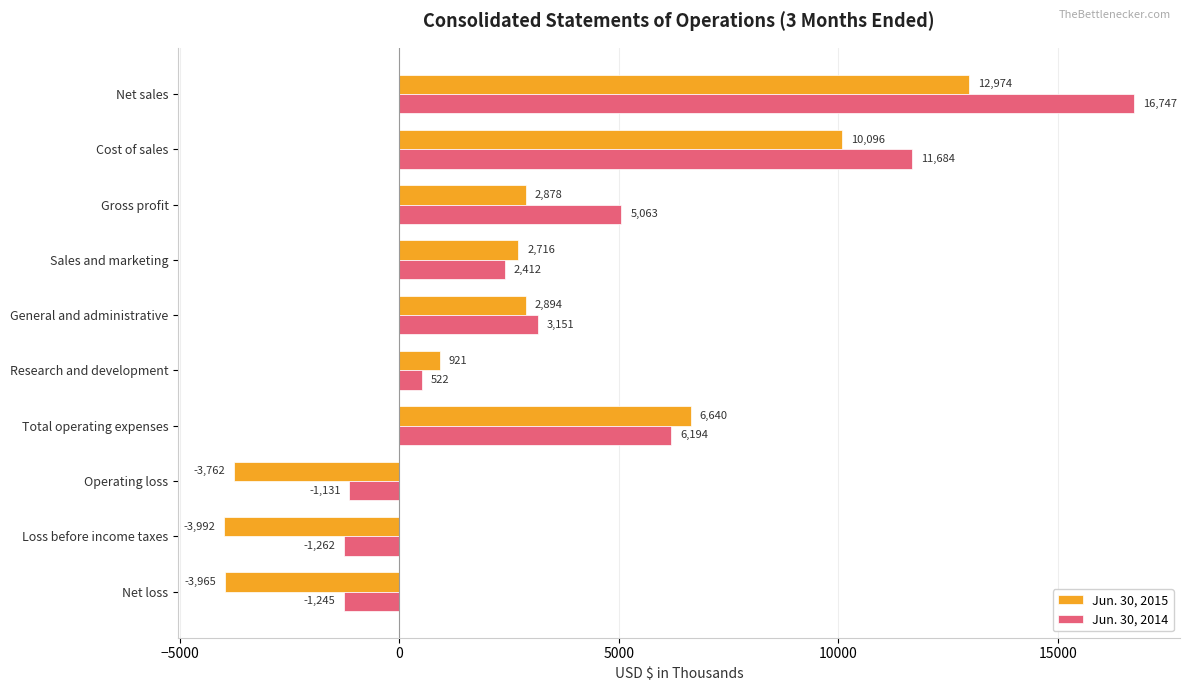

What is the spread (max minus min) of values at General and administrative?

257